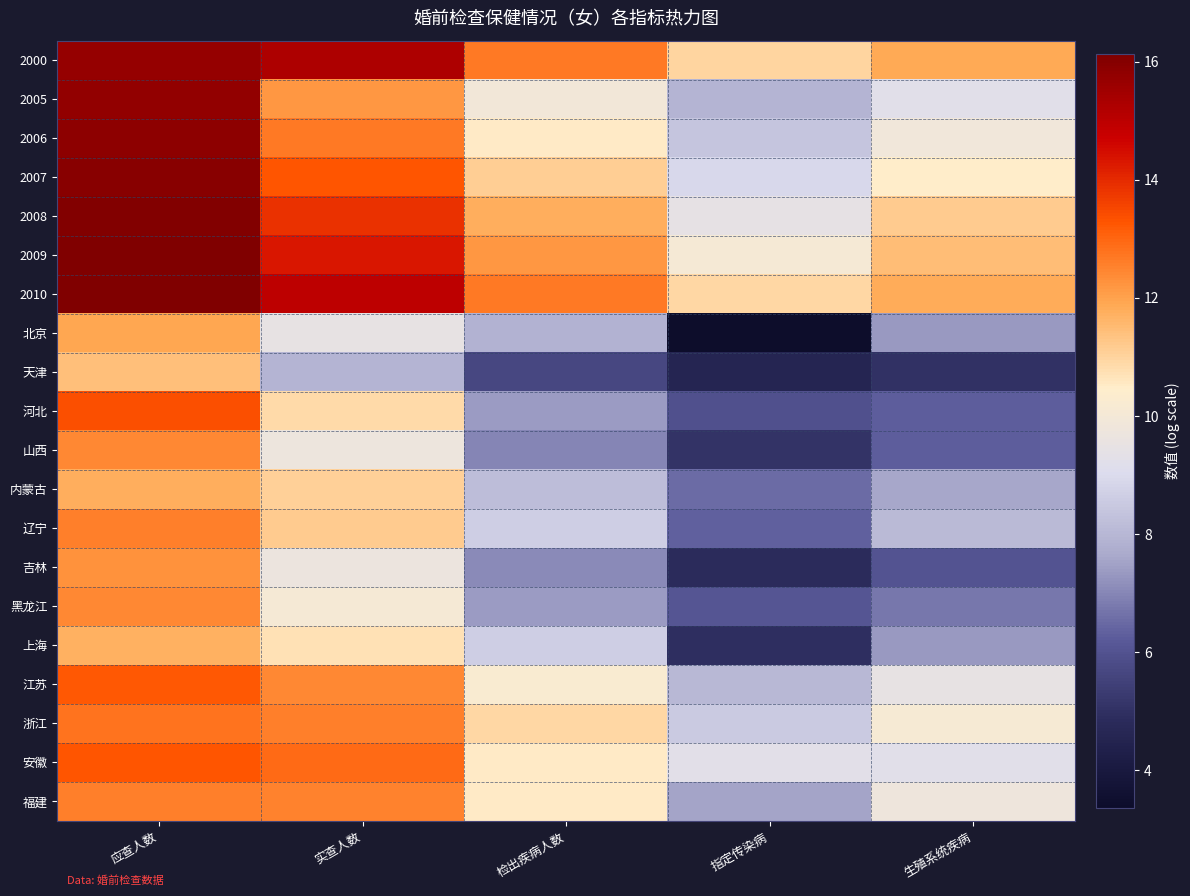

What is the spread (max minus min) of values at 生殖系统疾病?

6.8